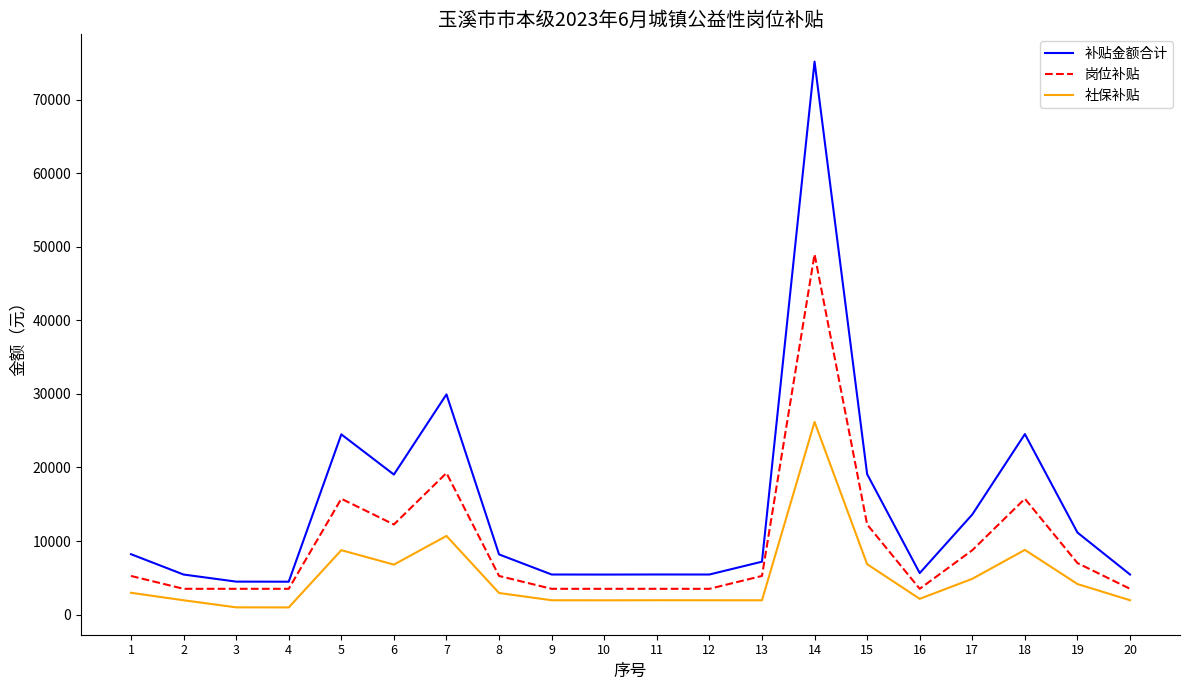

At which category is the sum across all series the highest?

14